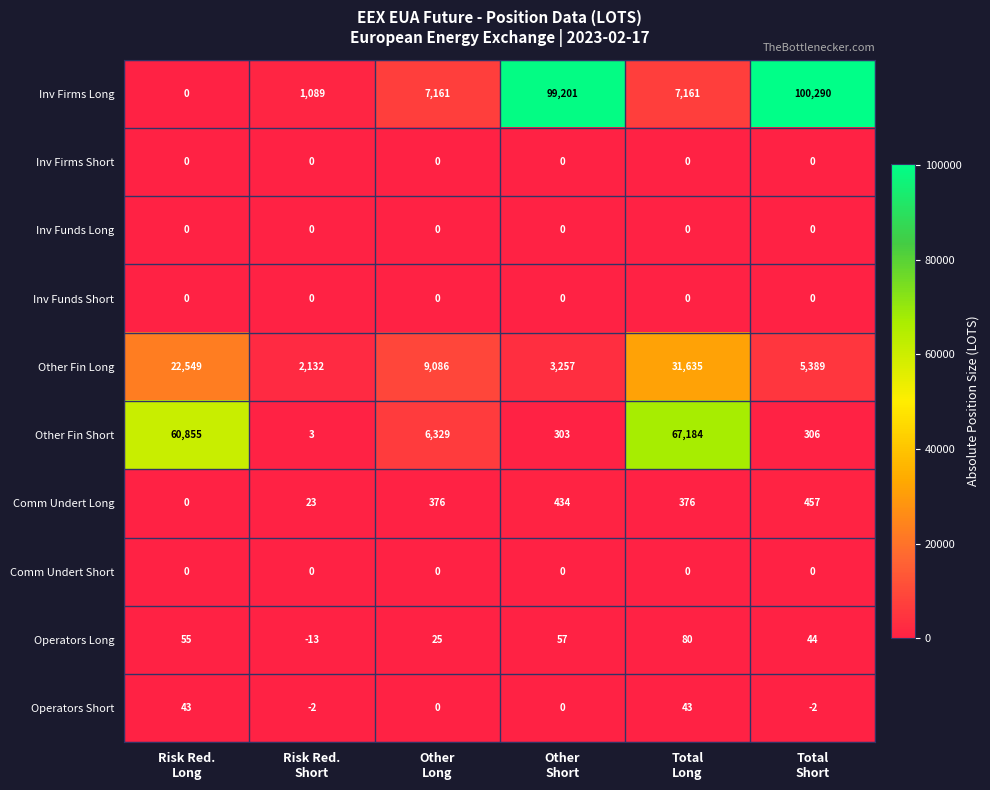

What is the greatest value displayed?

100290